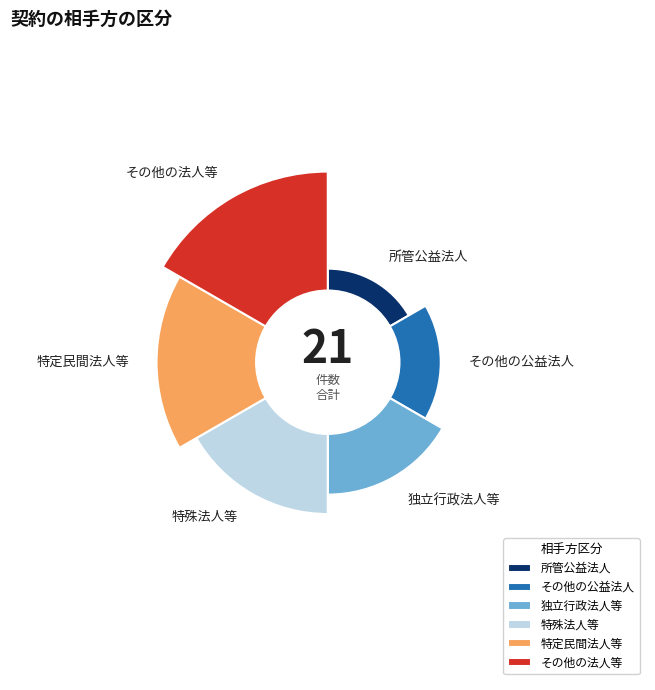

Rank the categories by value from lowest to highest.

所管公益法人, その他の公益法人, 独立行政法人等, 特殊法人等, 特定民間法人等, その他の法人等